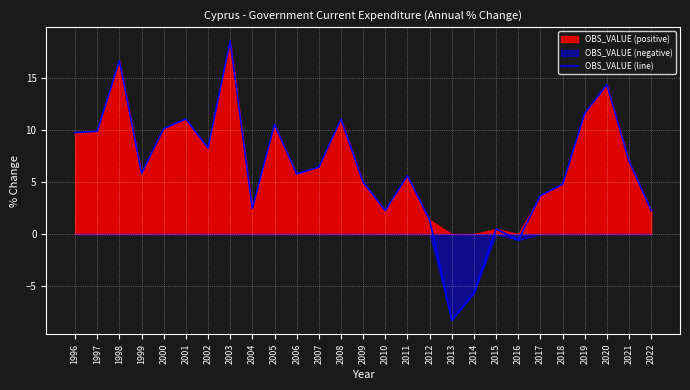

List the labels in order of value, smallest first.

2013, 2014, 2016, 2015, 2012, 2010, 2022, 2004, 2017, 2018, 2009, 2011, 2006, 1999, 2007, 2021, 2002, 1996, 1997, 2000, 2005, 2008, 2001, 2019, 2020, 1998, 2003